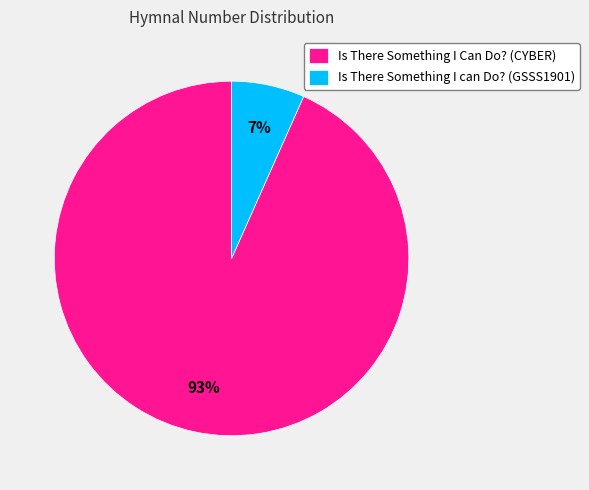

Is the sum of Is There Something I Can Do? (CYBER) and Is There Something I can Do? (GSSS1901) greater than half?

Yes